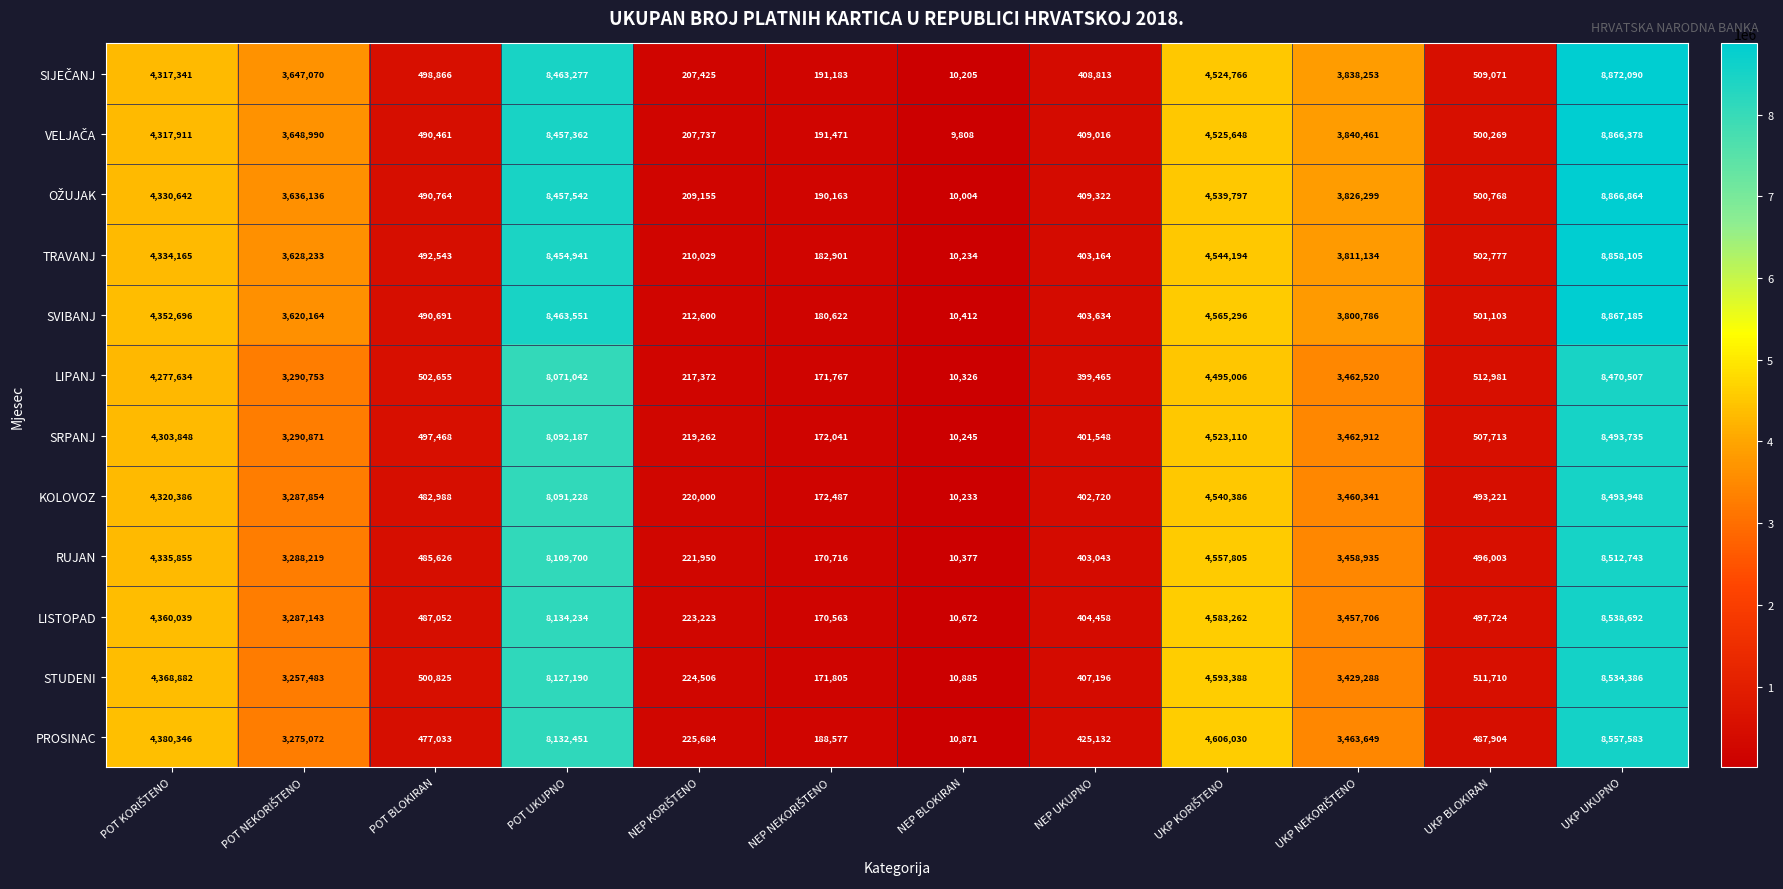

Is it true that STUDENI equals 500825 at POT BLOKIRAN?

True